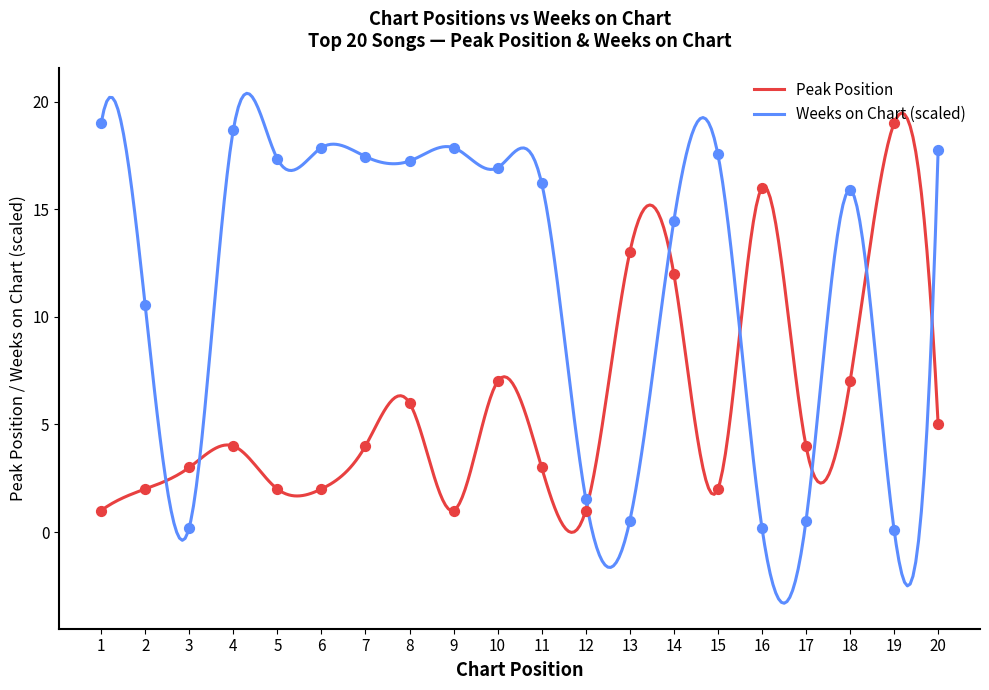

Which series contains the highest Y value?

Peak Position